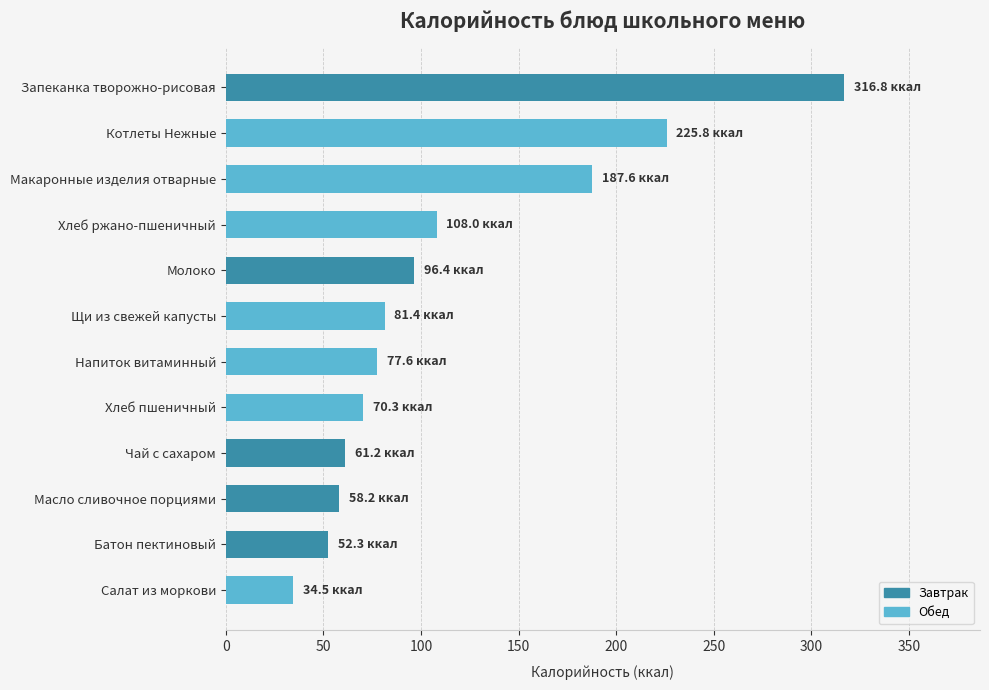

At which label is the value closest to 175?

Макаронные изделия отварные